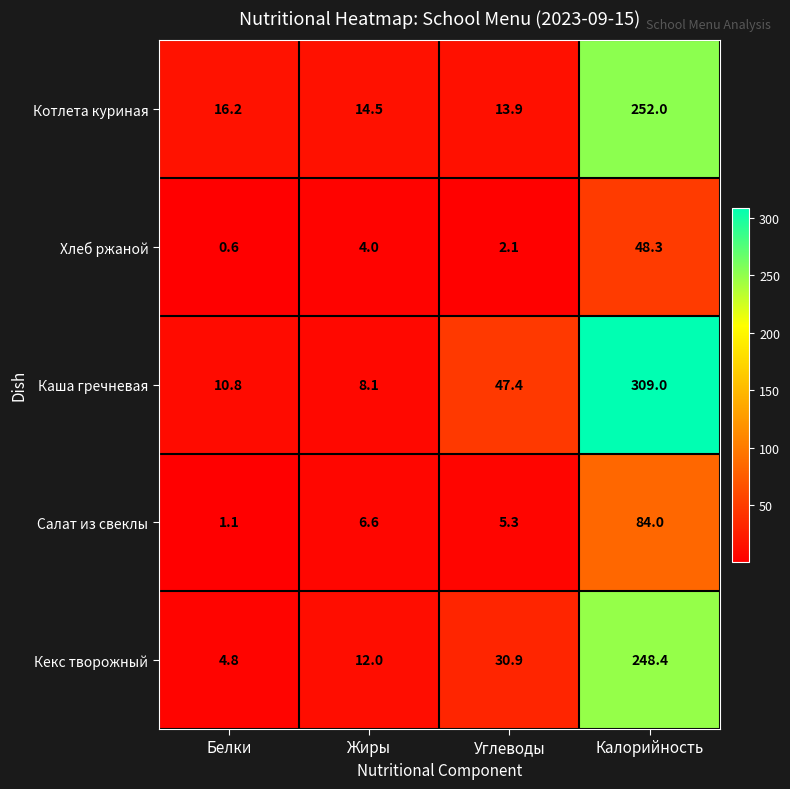

Which series has the largest range (max minus min)?

Каша гречневая